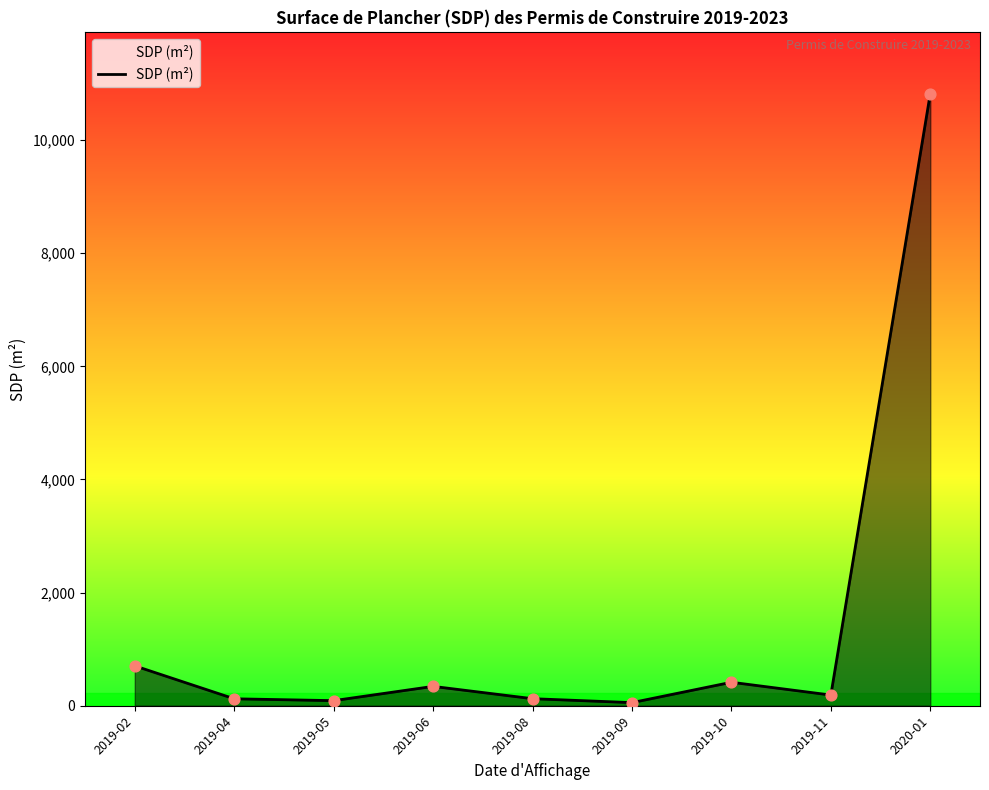

Which has a higher value, 2019-05 or 2020-01?

2020-01